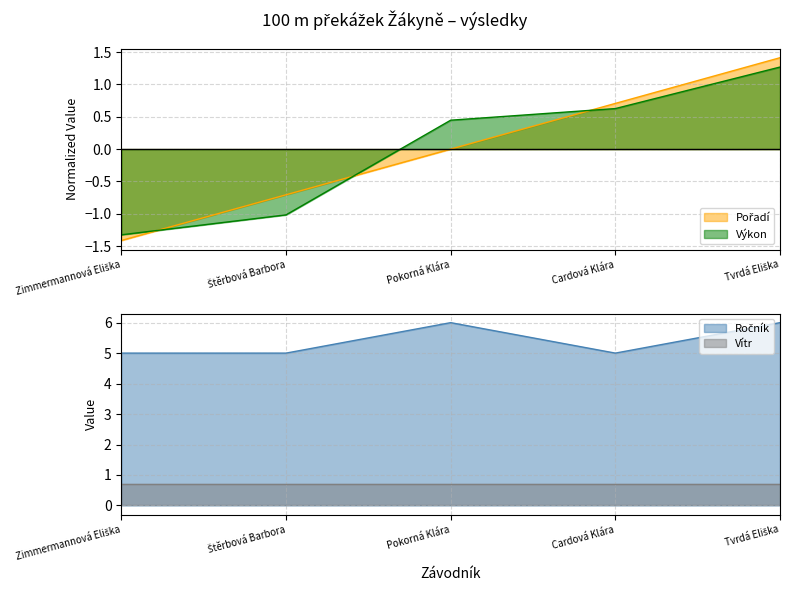

What is the sum of all Ročník values?

27.0